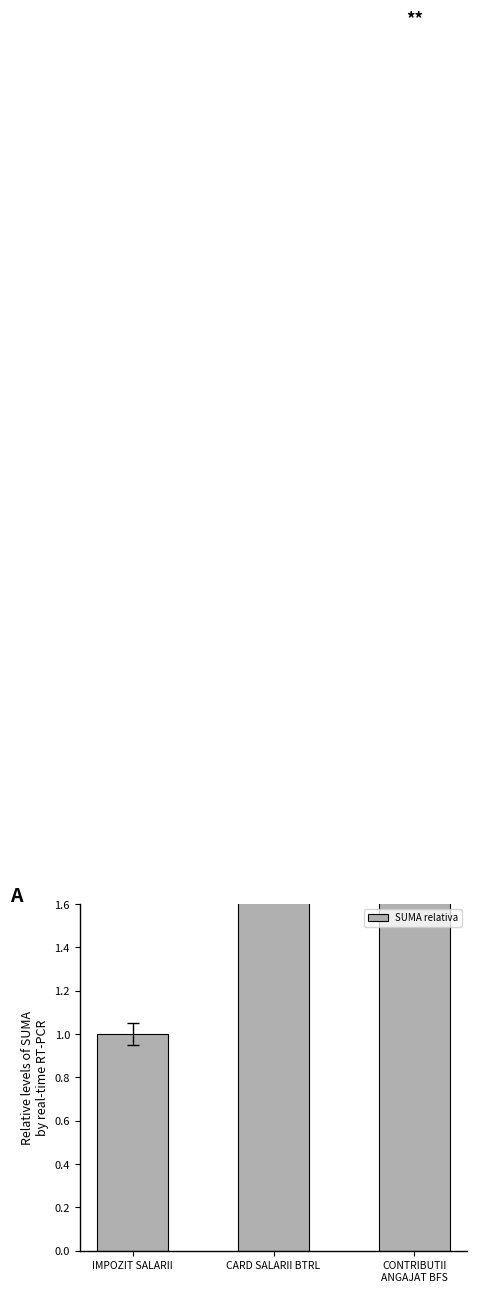

Count the number of values greater than 5.

2